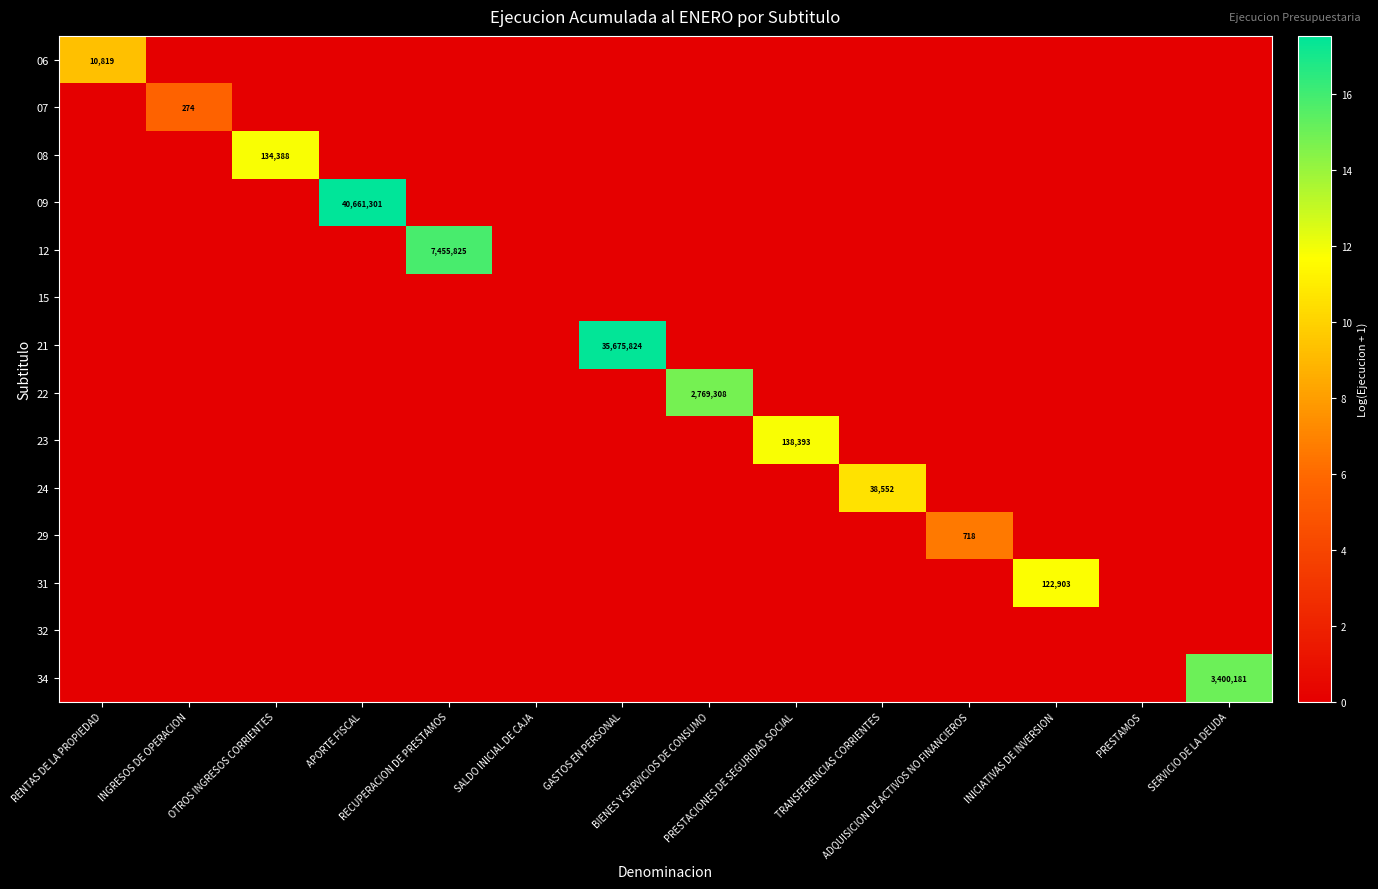

The 09 series shows 17.5 at APORTE FISCAL. True or false?

True